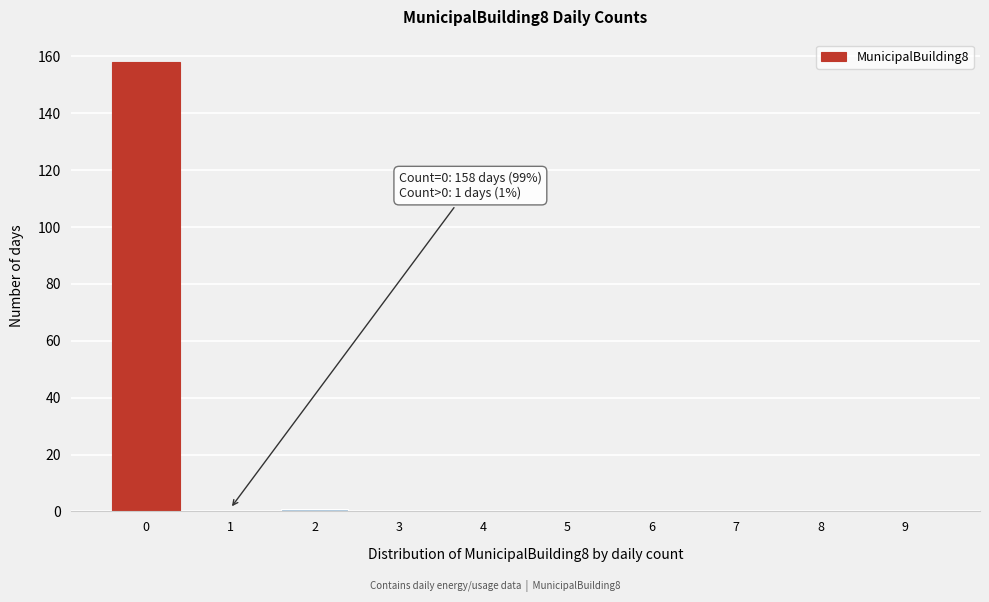

Reading left to right, extract all data points from this chart.

0=158	1=0	2=1	3=0	4=0	5=0	6=0	7=0	8=0	9=0